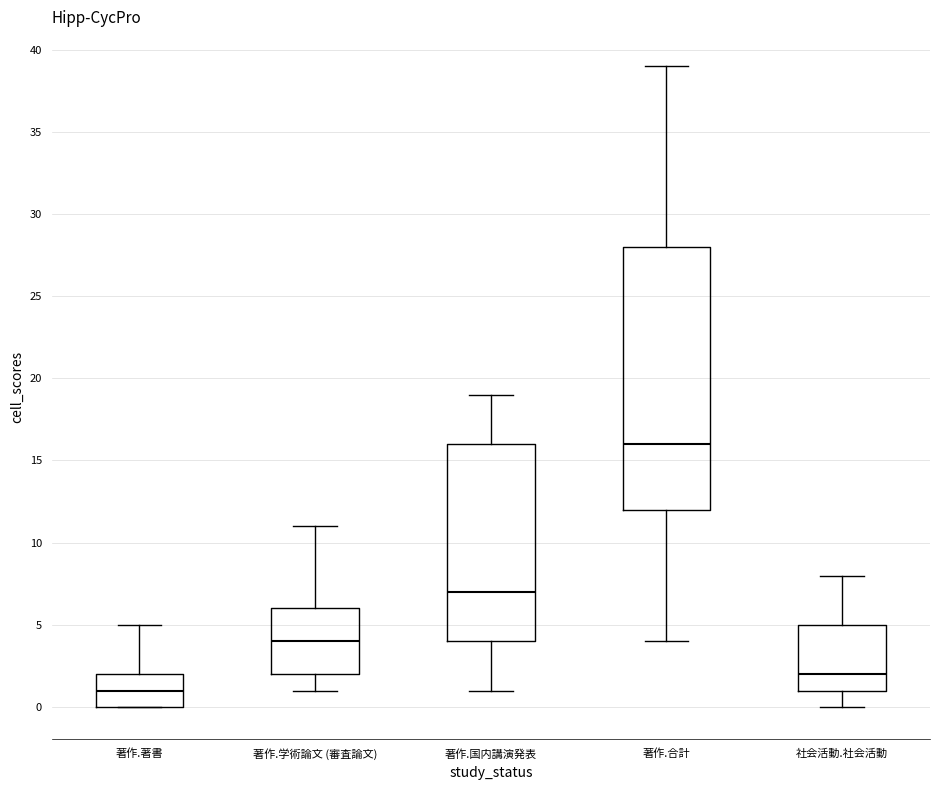

Which box's median line is the lowest?

著作.著書